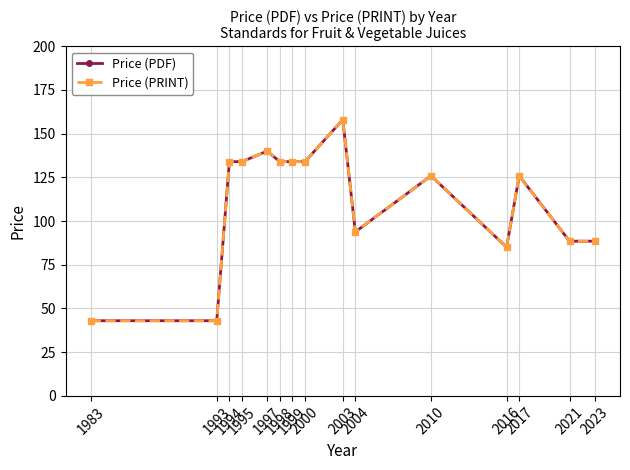

Is the value of Price (PDF) at 1983 greater than the value of Price (PRINT) at 1993?

No